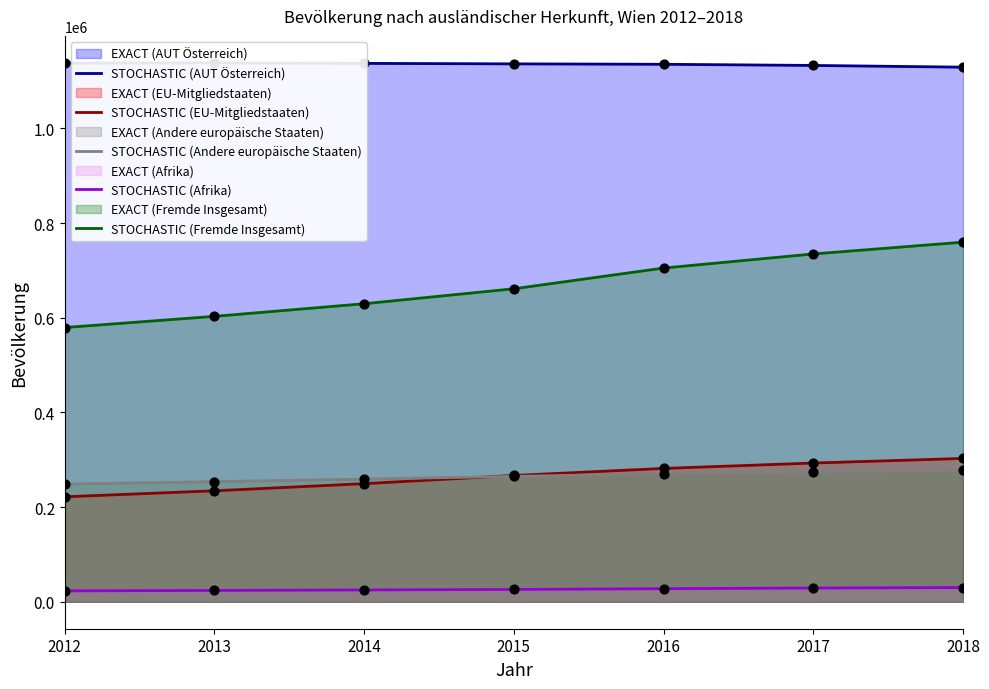

The value of STOCHASTIC (Fremde Insgesamt) at 2016 is 340349. True or false?

False